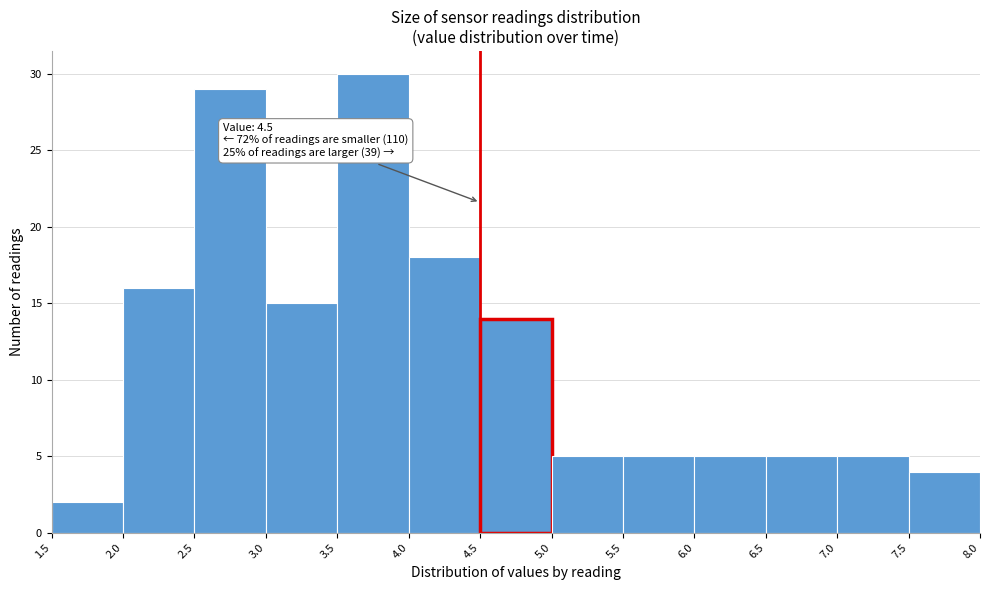

Over which range of the x-axis is the bar tallest?

3.5 to 4.0